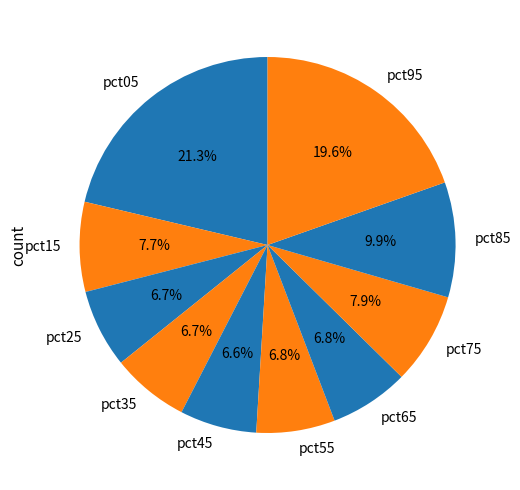

Is there any slice that represents more than half of the pie?

No